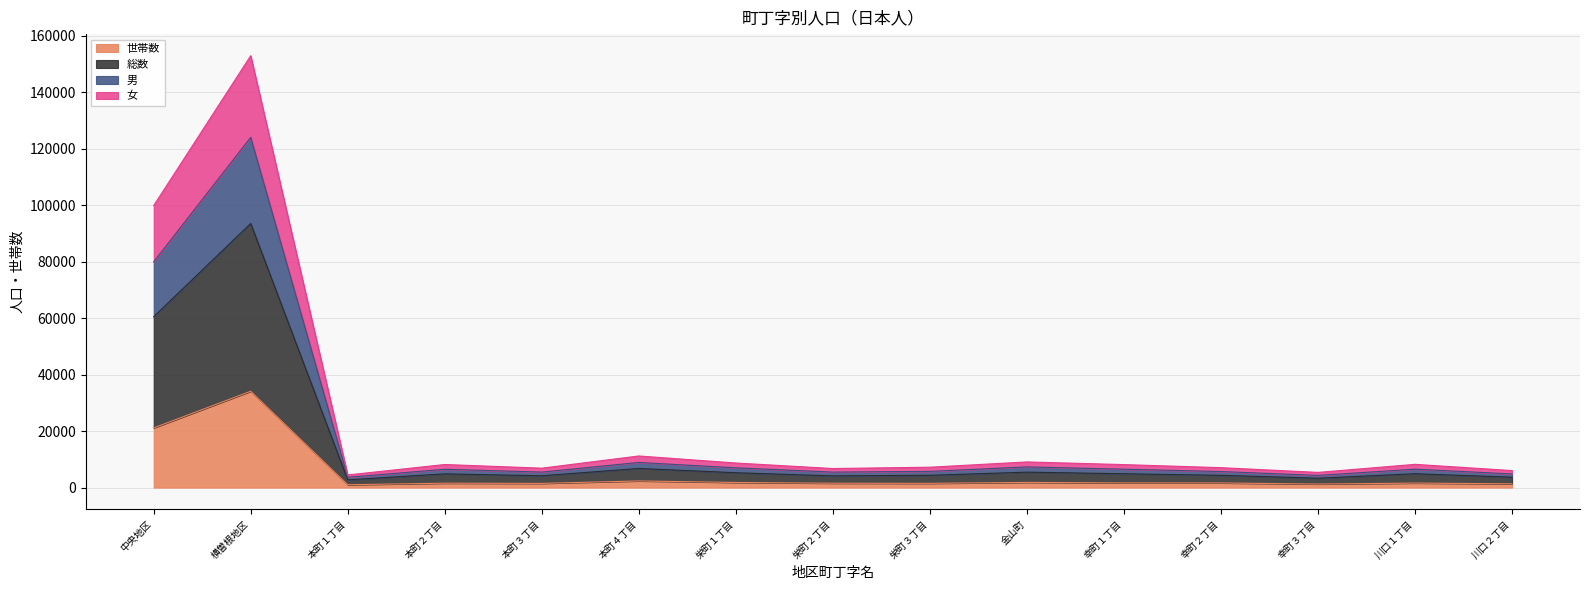

At which category is the sum across all series the highest?

横曽根地区